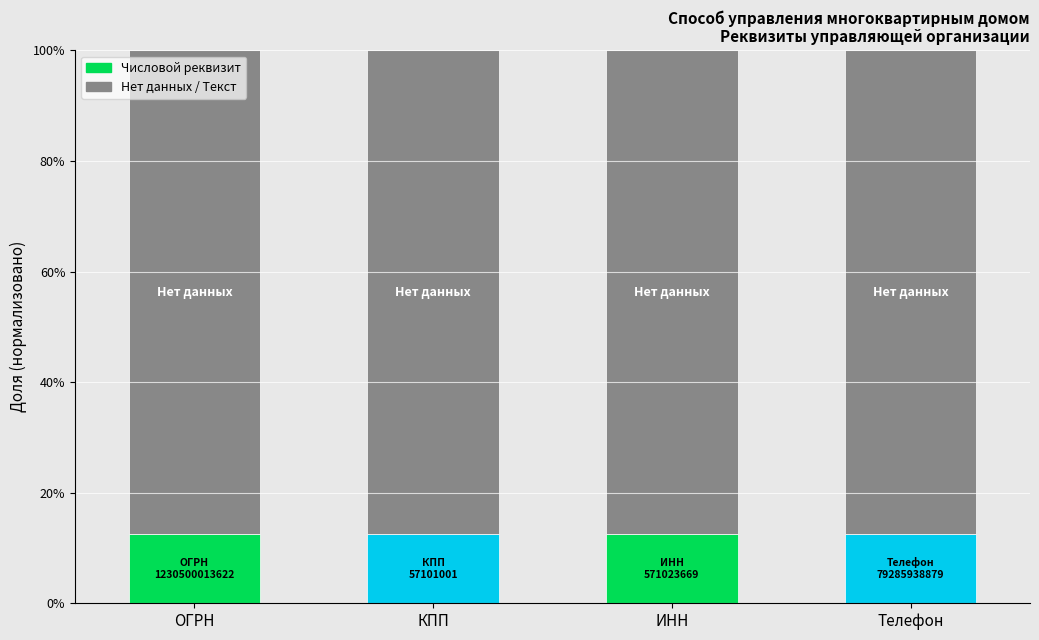

Are the bars horizontal?

No